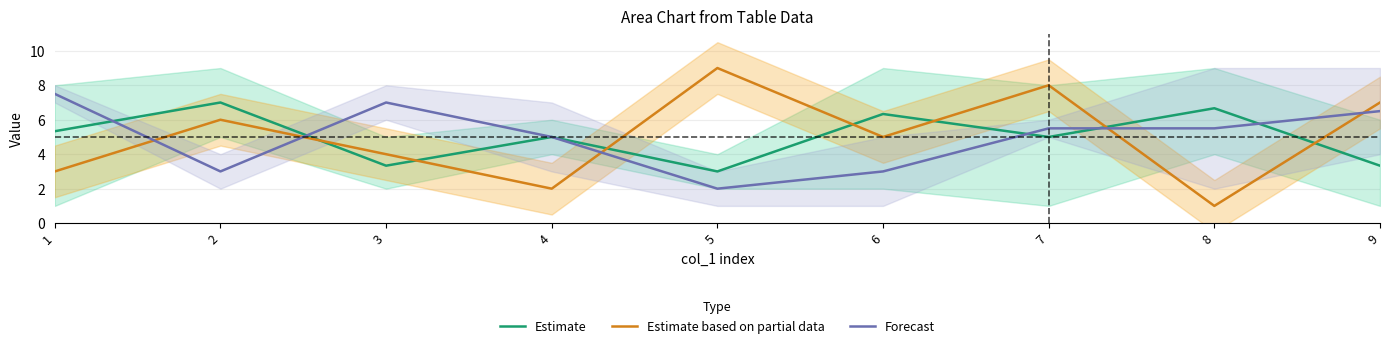

Between 8 and 5, which is larger?

8